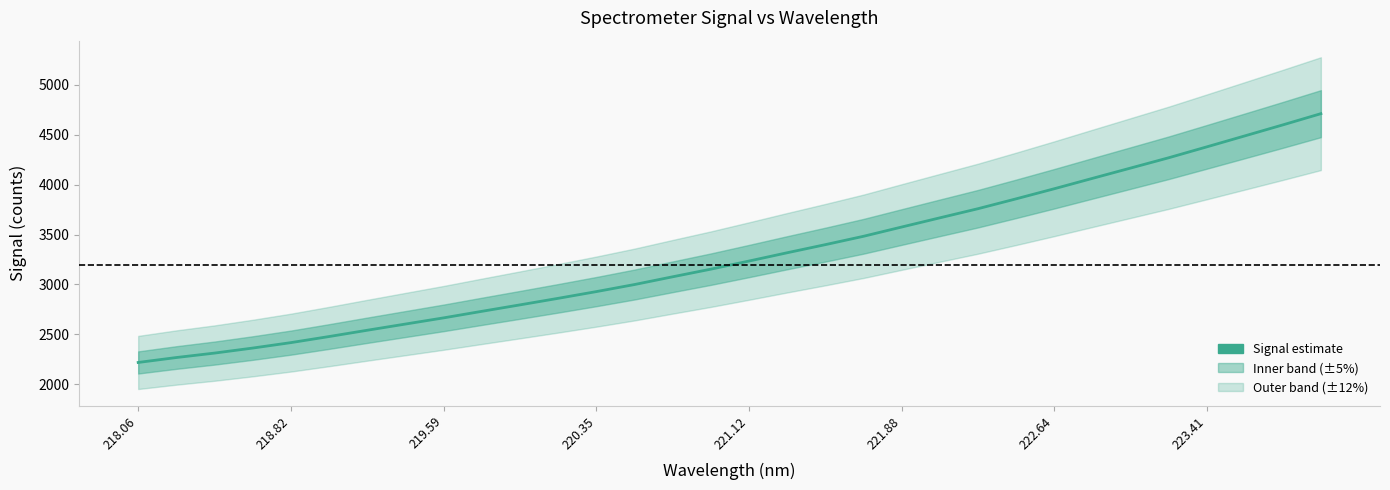

Where does the data first go above 3234?

221.12